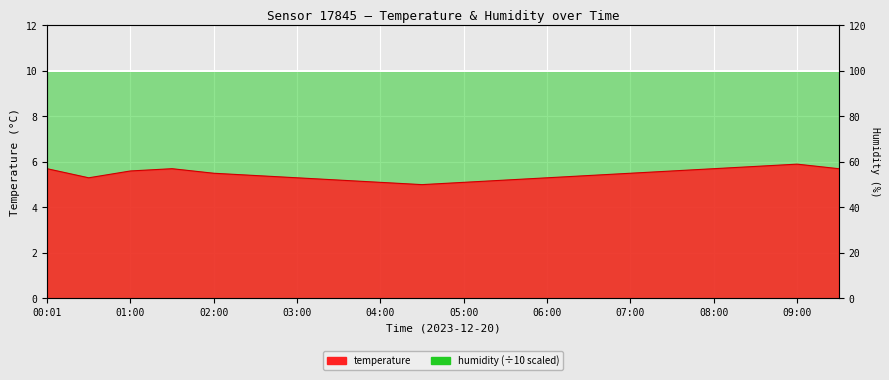

What is the label of the 15th point from the right?

02:30